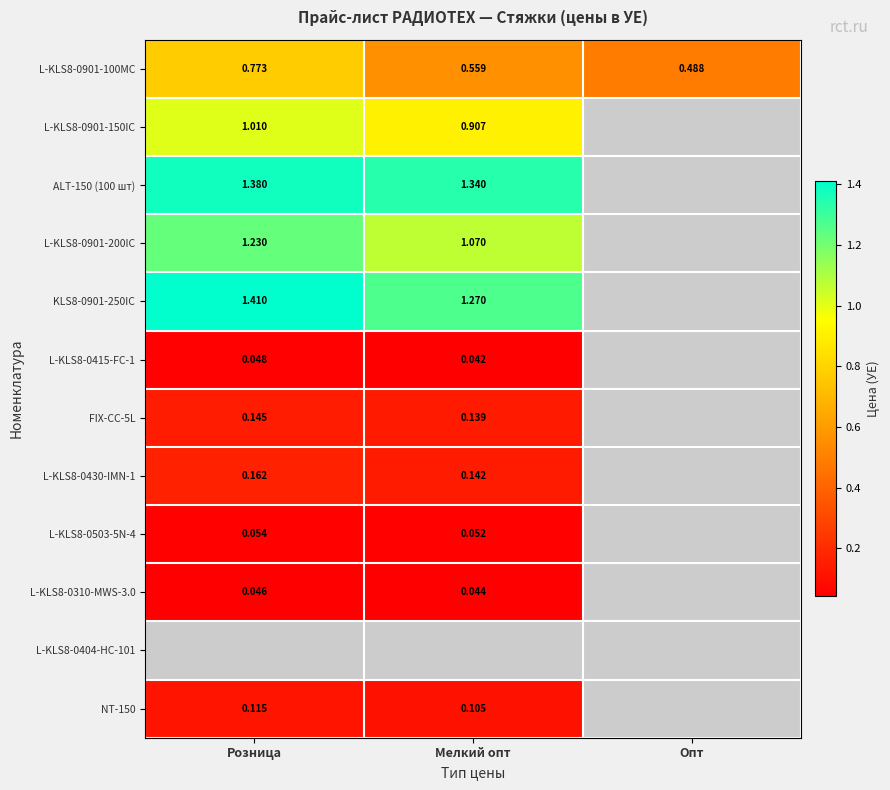

At how many categories does at least one series exceed 0?

3